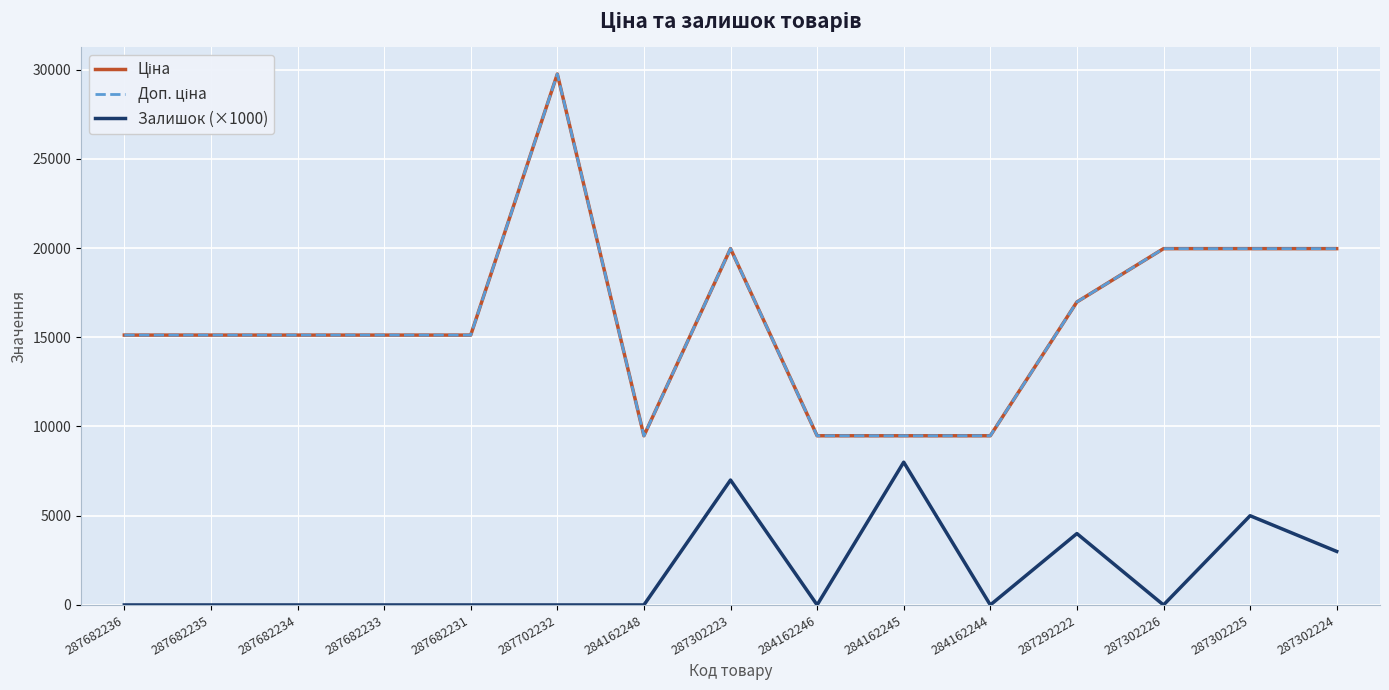

The Залишок (×1000) series shows 0.0 at 287682231. True or false?

True